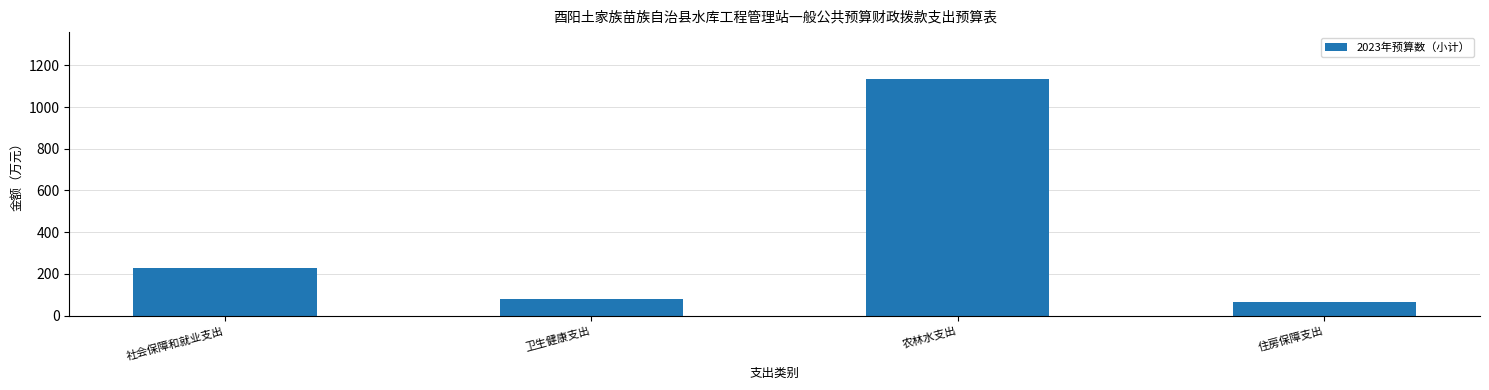

What is the label of the 1st bar from the right?

住房保障支出